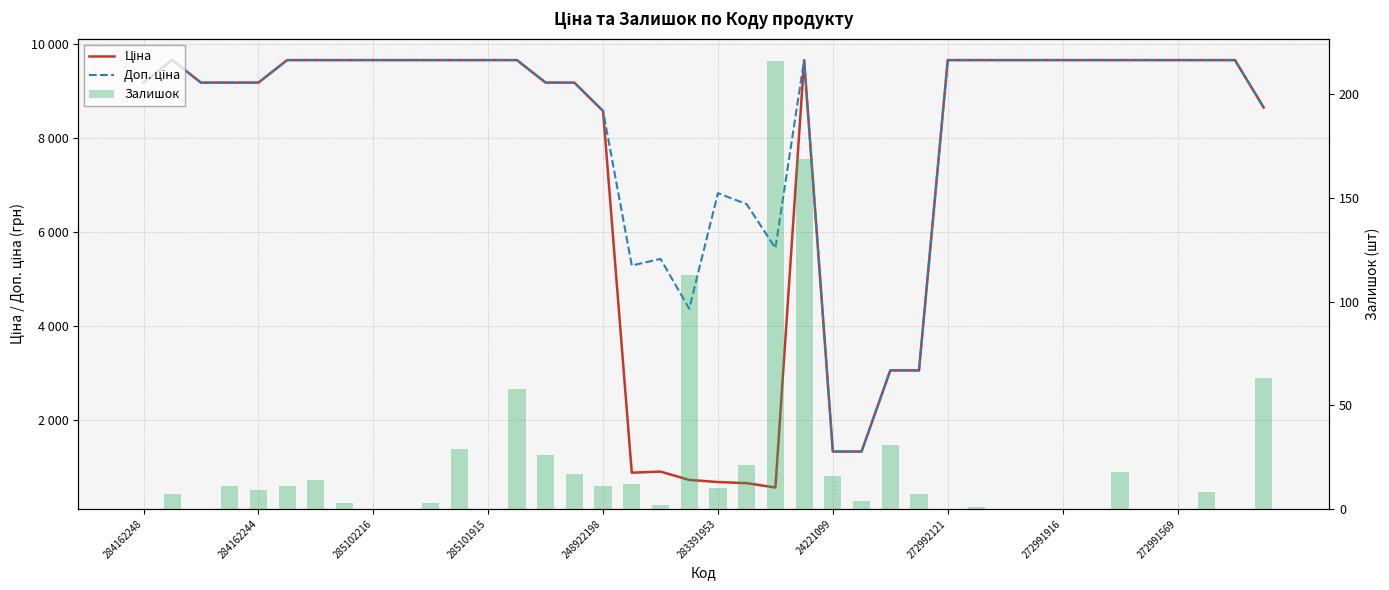

What is the sum of the Ціна values at 29 and 28?

19329.3